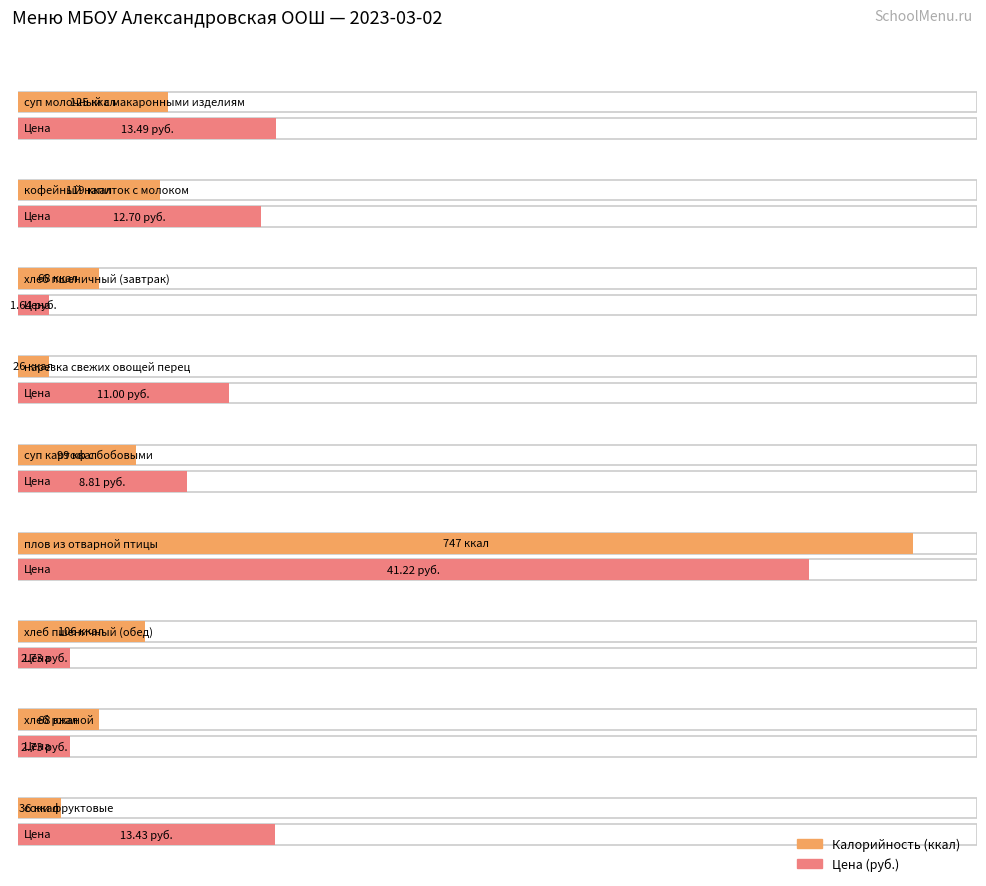

Reading right to left, what are all the values shown in this chart?

Калорийность: соки фруктовые=36.0	хлеб ржаной=68.0	хлеб пшеничный (обед)=106.0	плов из отварной птицы=747.0	суп картоф с бобовыми=99.0	нарезка свежих овощей перец=26.0	хлеб пшеничный (завтрак)=68.0	кофейный напиток с молоком=119.0	суп молочный с макаронными изделиями=125.0
Цена: соки фруктовые=13.4	хлеб ржаной=2.7	хлеб пшеничный (обед)=2.7	плов из отварной птицы=41.2	суп картоф с бобовыми=8.8	нарезка свежих овощей перец=11.0	хлеб пшеничный (завтрак)=1.6	кофейный напиток с молоком=12.7	суп молочный с макаронными изделиями=13.5